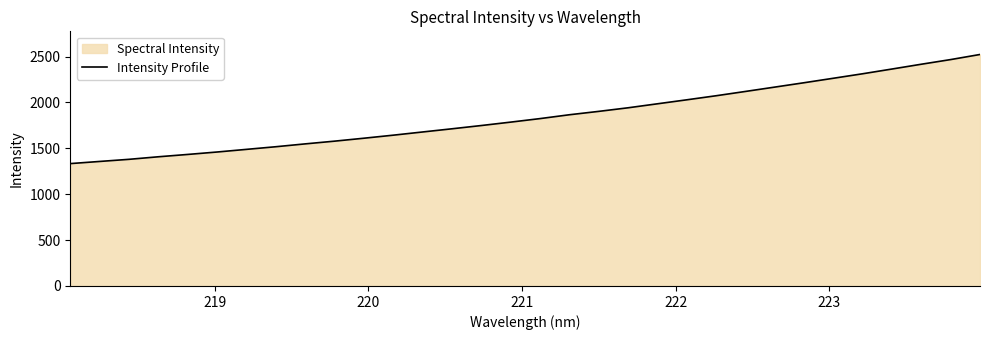

How many lines are shown in the chart?

1